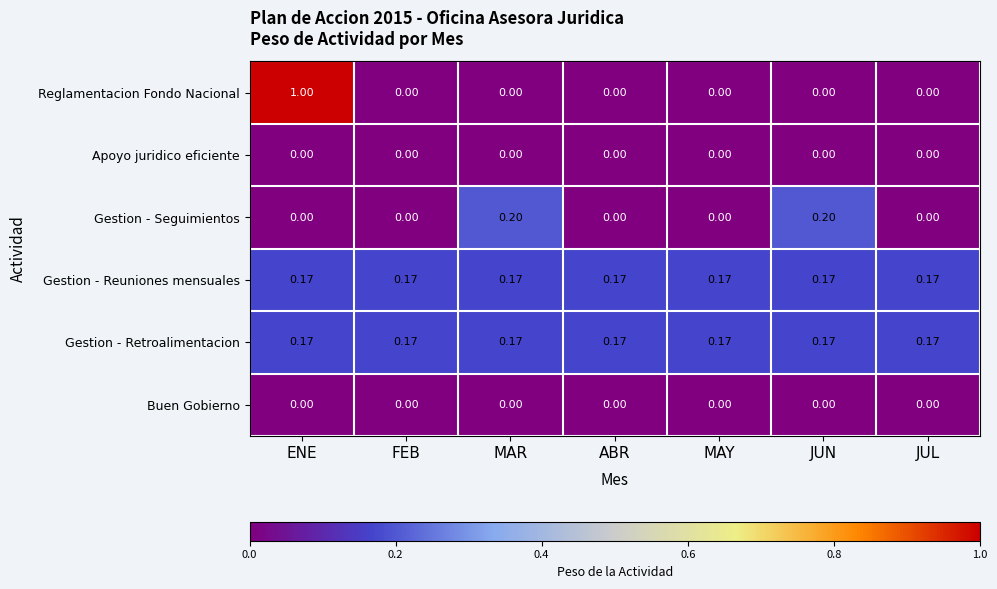

Which series has the largest range (max minus min)?

Reglamentacion Fondo Nacional